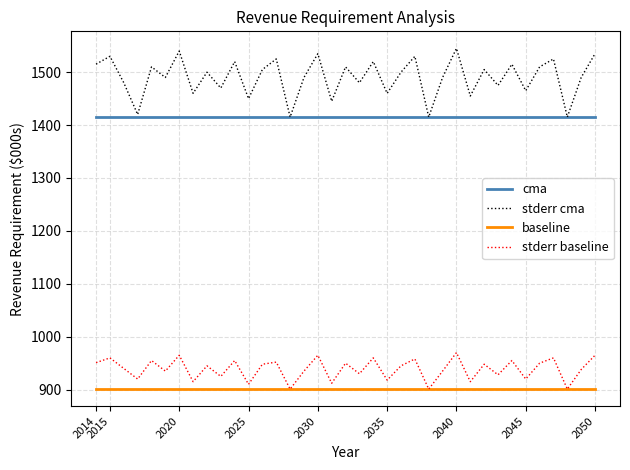

Which series has the largest range (max minus min)?

stderr cma